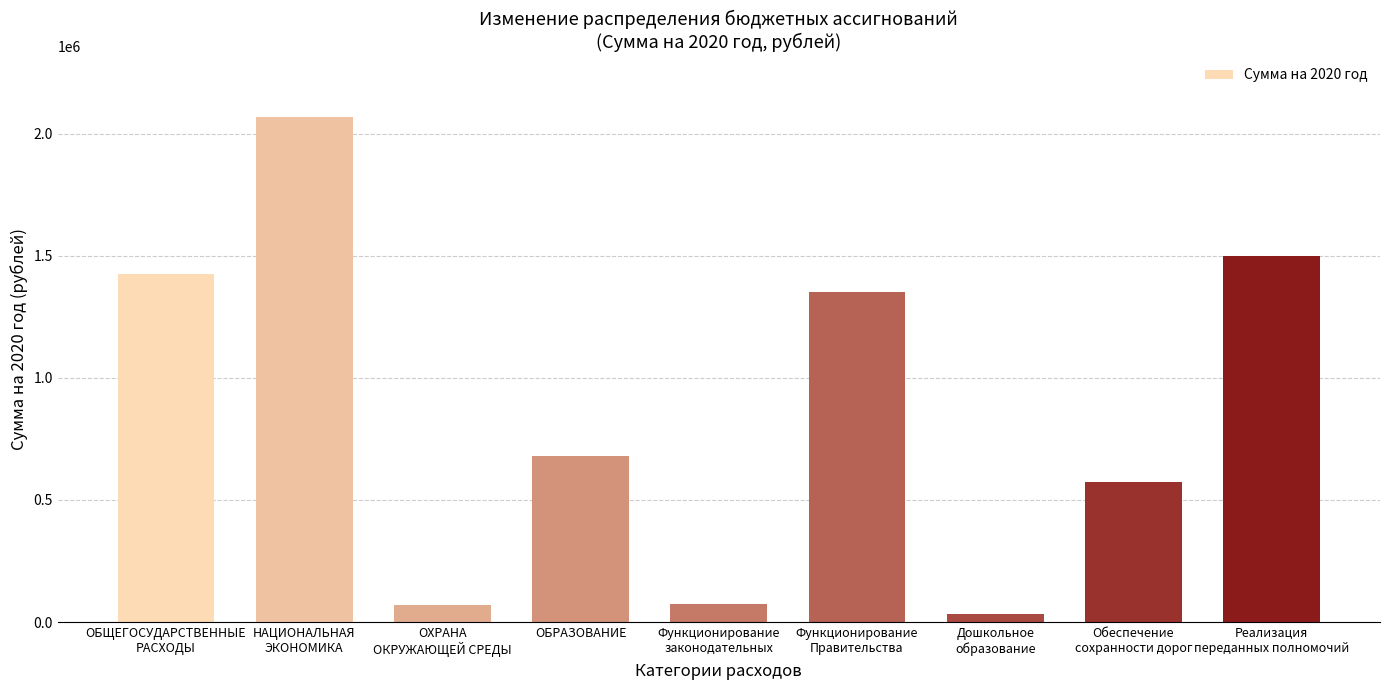

What is the value of the 1st bar from the left?

1423800.0